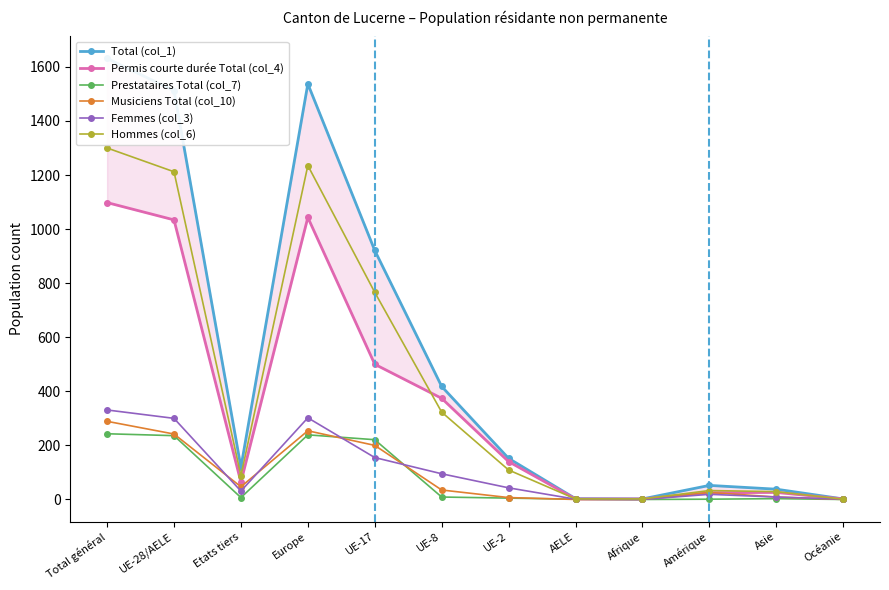

Does the chart display data point markers on the line(s)?

Yes